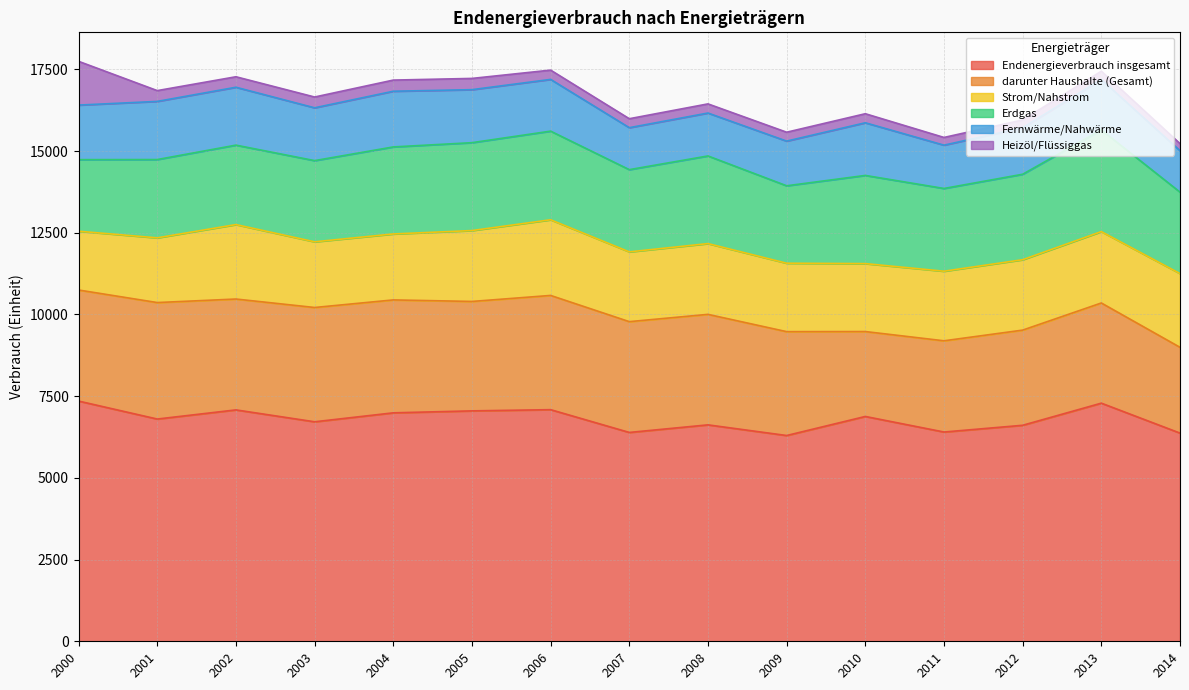

What is the value of the Erdgas point at the 4th from the left?

2484